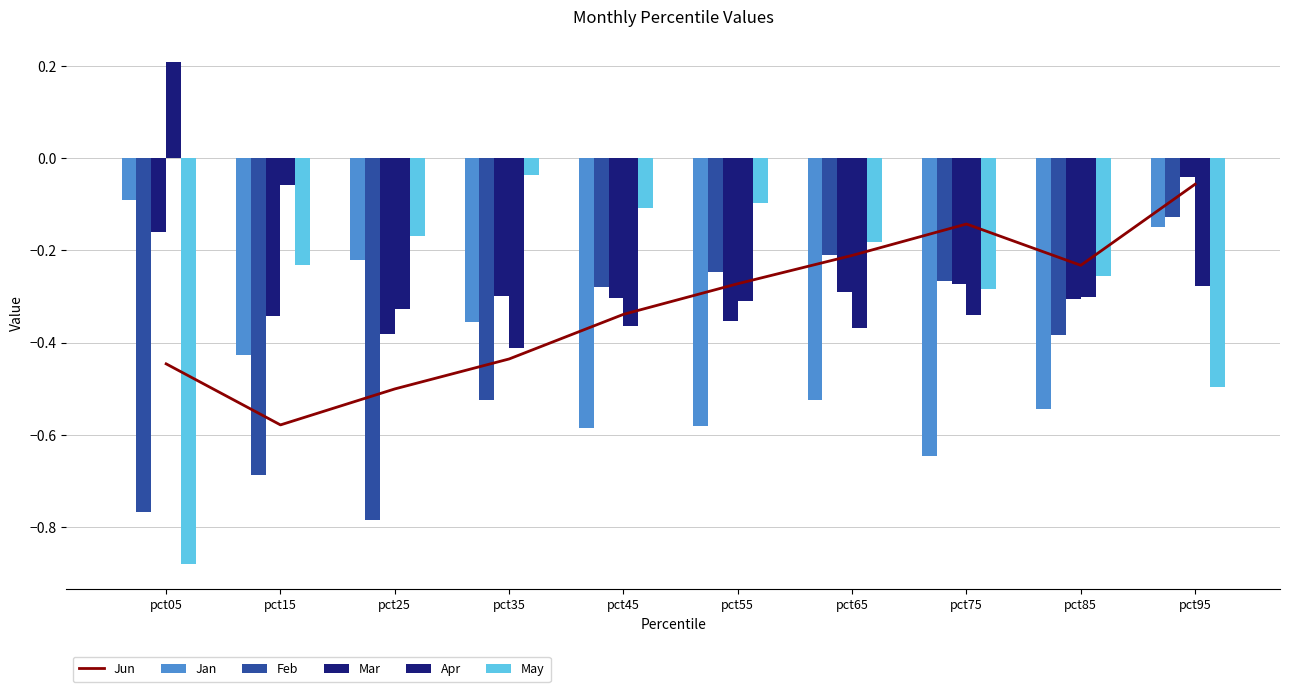

Which series has the largest range (max minus min)?

May